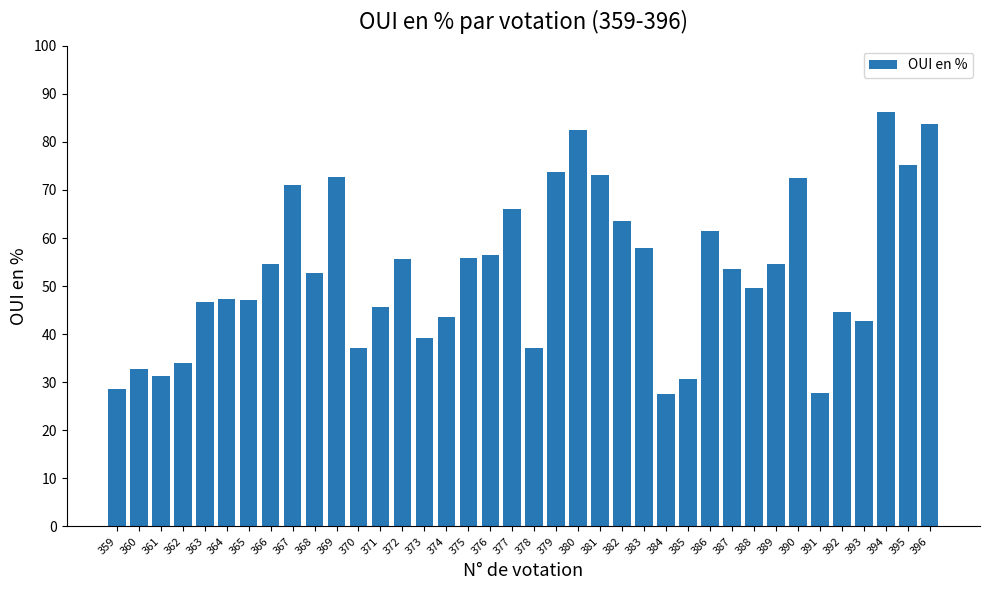

How many distinct data groups are displayed?

1